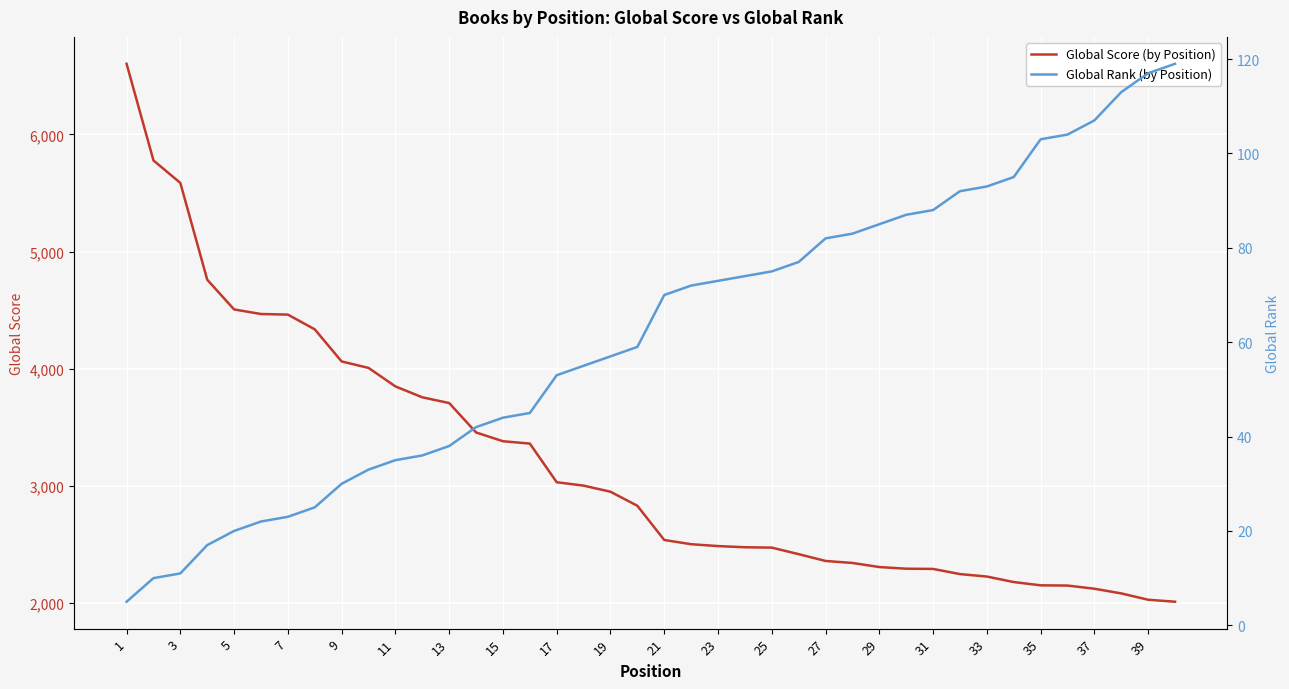

Reading left to right, list all the values displayed in this chart.

Global Score (by Position): 6603	5778	5586	4760	4506	4467	4462	4336	4062	4007	3849	3756	3707	3456	3381	3361	3031	3002	2950	2830	2538	2502	2486	2476	2473	2417	2359	2342	2307	2293	2291	2247	2226	2179	2151	2149	2122	2082	2028	2011
Global Rank (by Position): 5	10	11	17	20	22	23	25	30	33	35	36	38	42	44	45	53	55	57	59	70	72	73	74	75	77	82	83	85	87	88	92	93	95	103	104	107	113	117	119